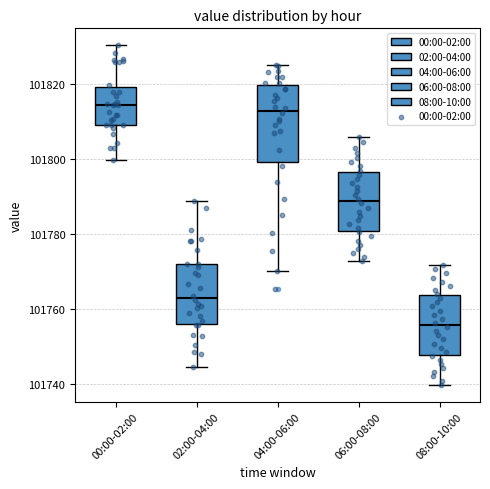

Reading left to right, transcribe this box plot: for each box, give where its median line is, the range the box spans, and where its two whiskers end, as read against the y-axis. The values are not printed on the chart, so give them approximately, as read against the axis.

00:00-02:00: median 101814, box 101810 to 101820, whiskers 101800 to 101830
02:00-04:00: median 101762, box 101756 to 101772, whiskers 101744 to 101788
04:00-06:00: median 101814, box 101800 to 101820, whiskers 101770 to 101826
06:00-08:00: median 101788, box 101780 to 101796, whiskers 101772 to 101806
08:00-10:00: median 101756, box 101748 to 101764, whiskers 101740 to 101772